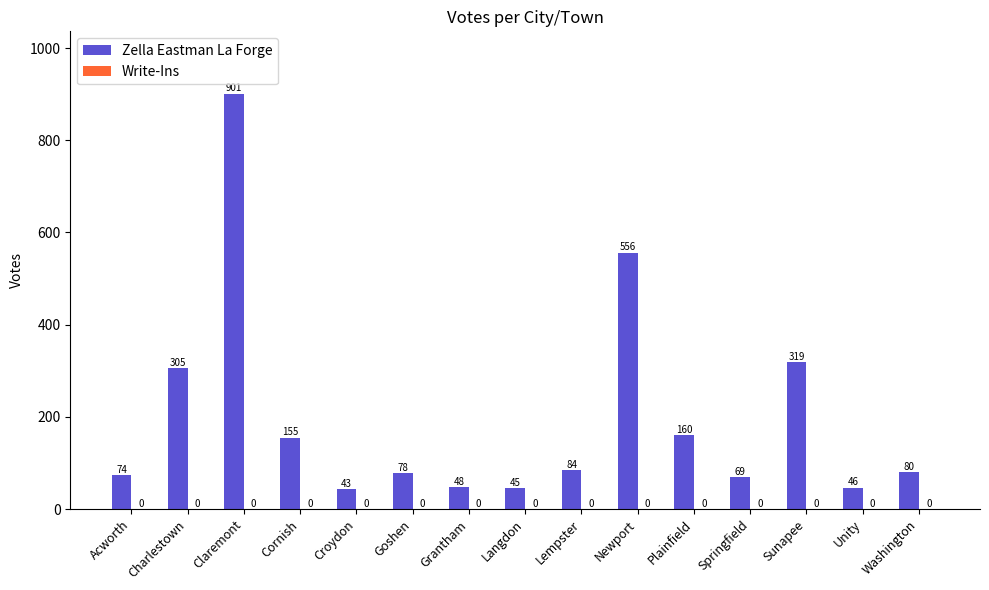

What is the maximum value shown in the chart?

901